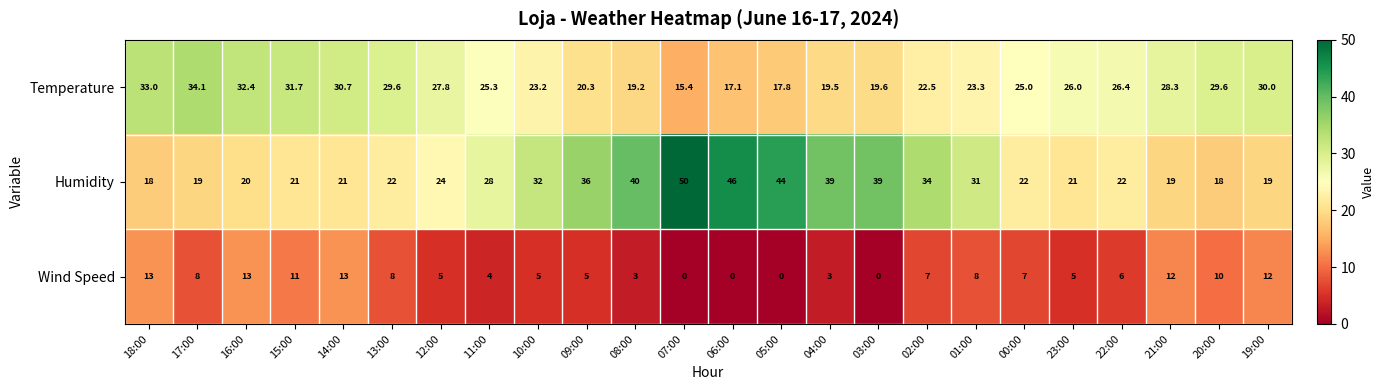

Read the Temperature value at 20:00.

29.6